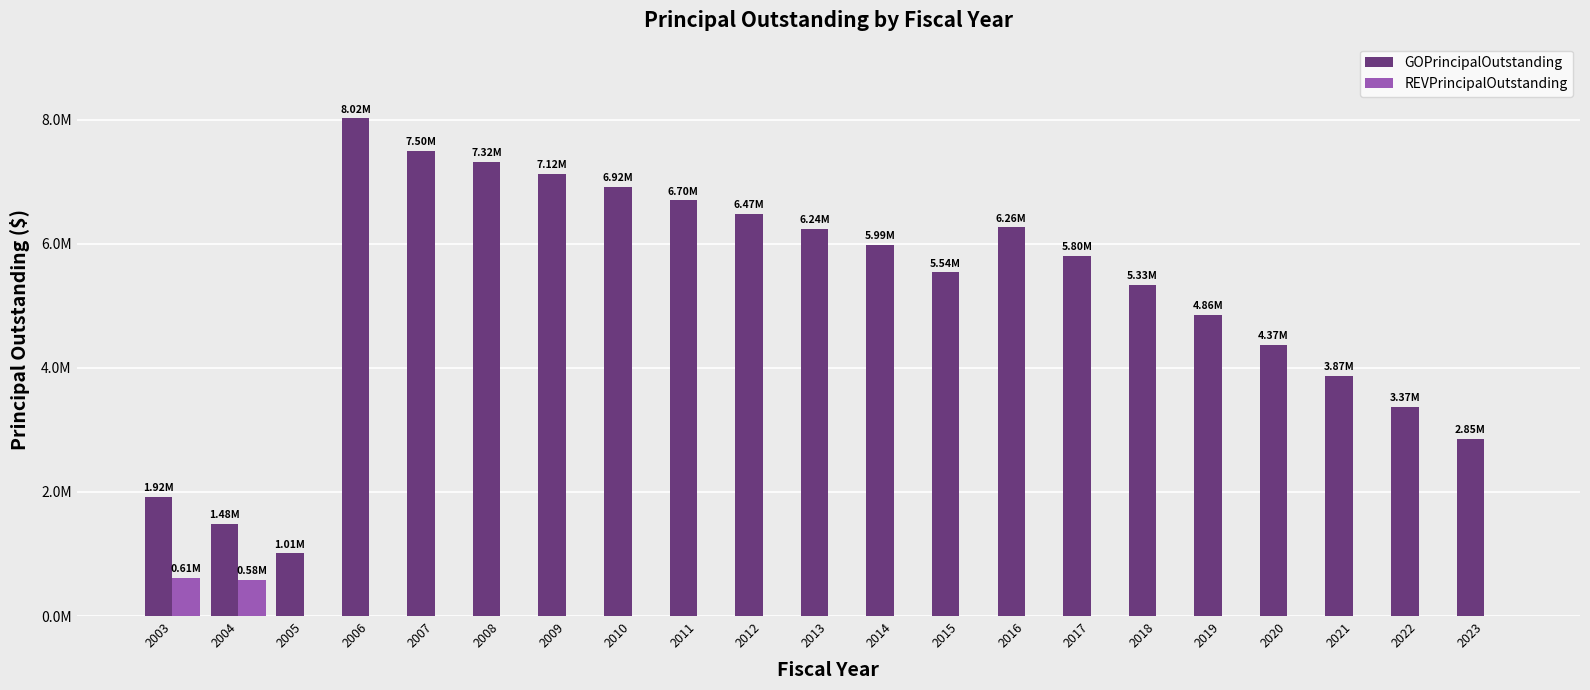

Which label corresponds to the largest value in the chart?

2006